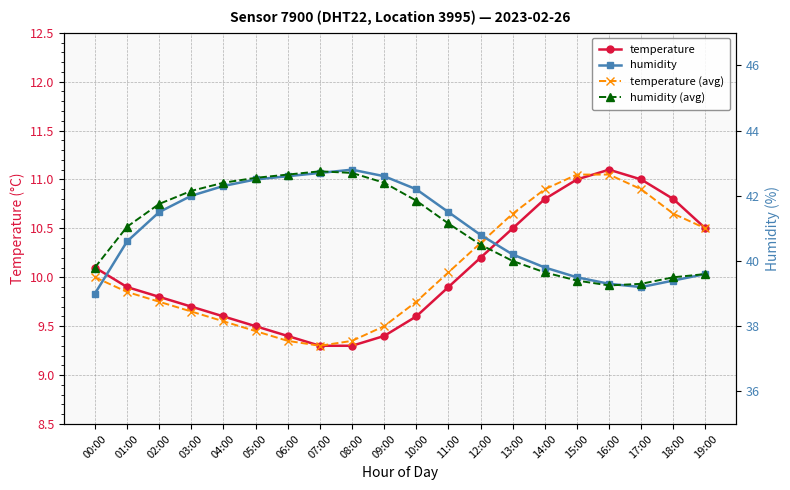

What is the label of the 18th point from the left?

17:00